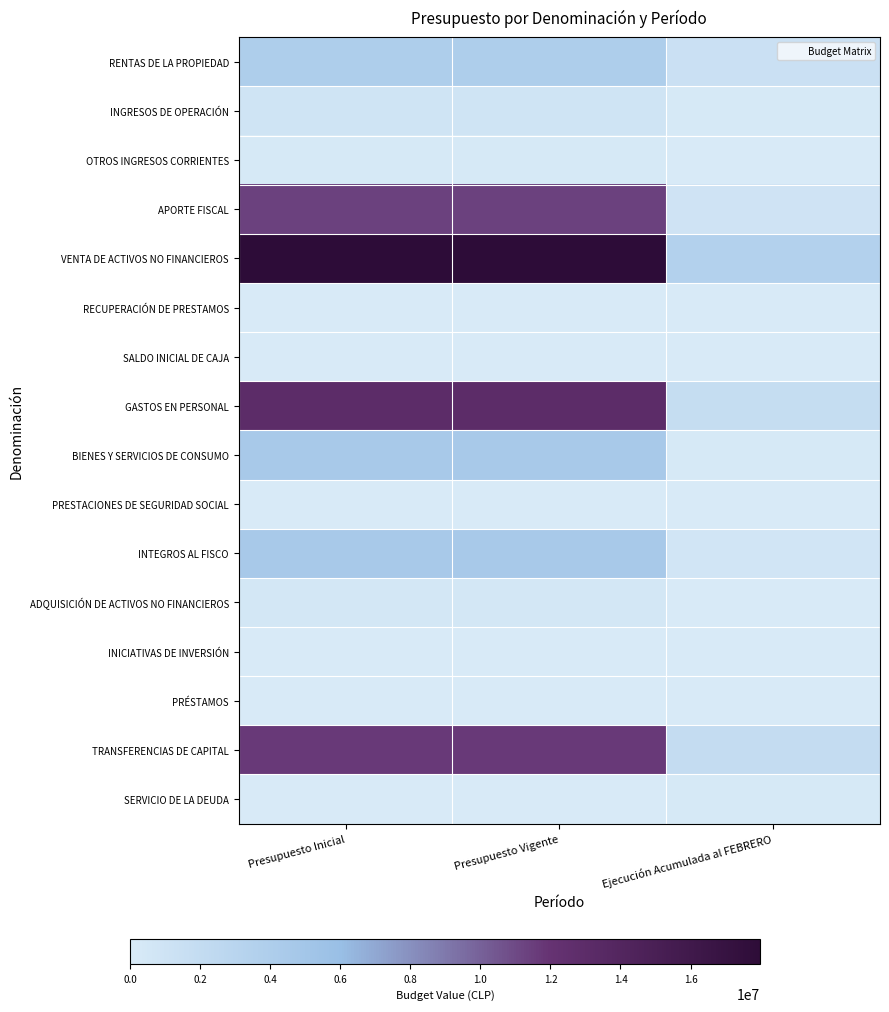

Which series has the widest spread of values?

VENTA DE ACTIVOS NO FINANCIEROS